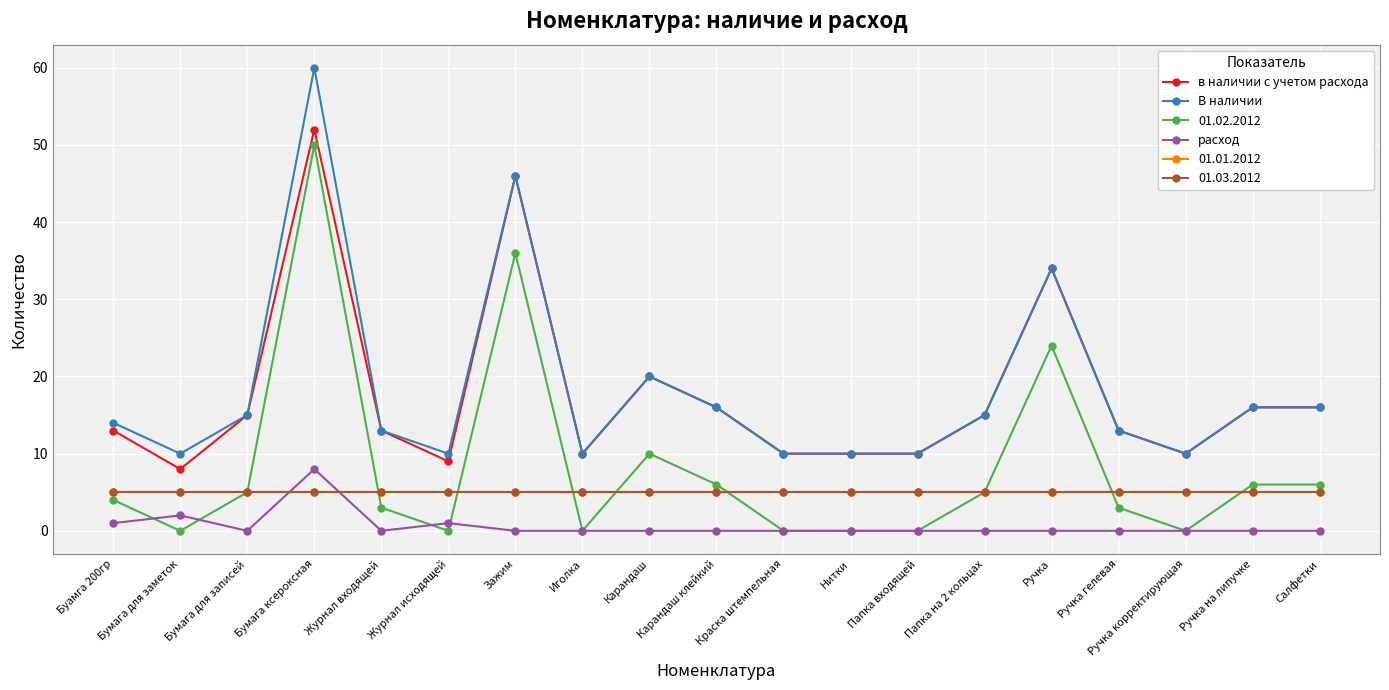

At which category does в наличии с учетом расхода reach its first local valley?

Бумага для заметок